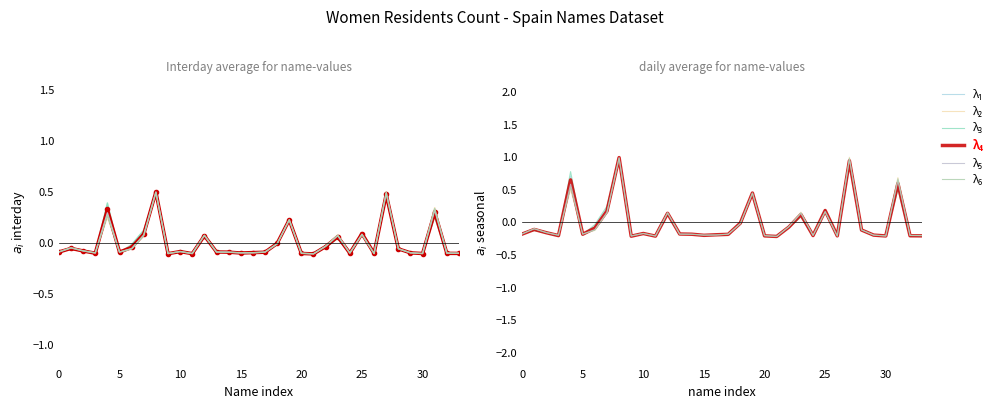

How many values in the λ₆ series are below 0?

25